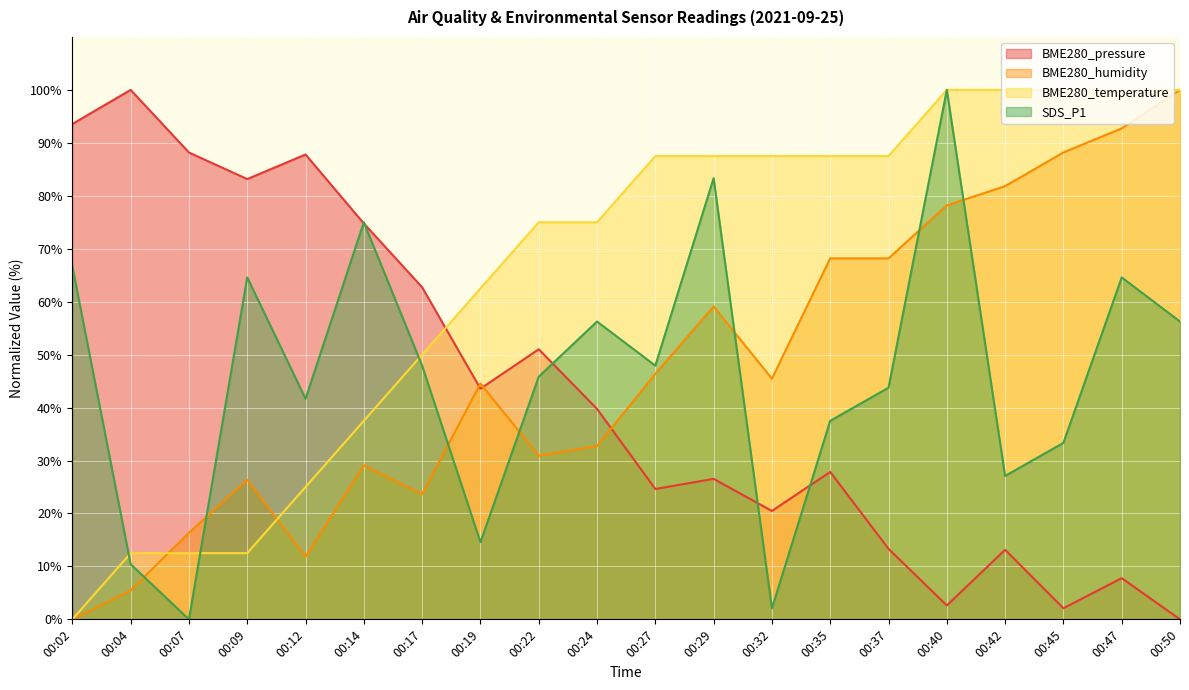

The SDS_P1 series shows 75.0 at 00:14. True or false?

True